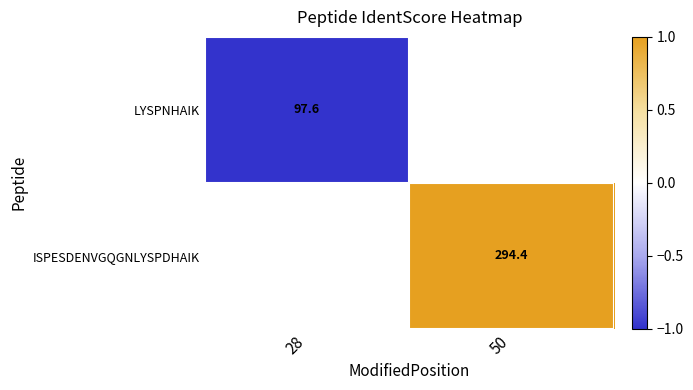

True or false: LYSPNHAIK has a value of -1.4 at 28.

False